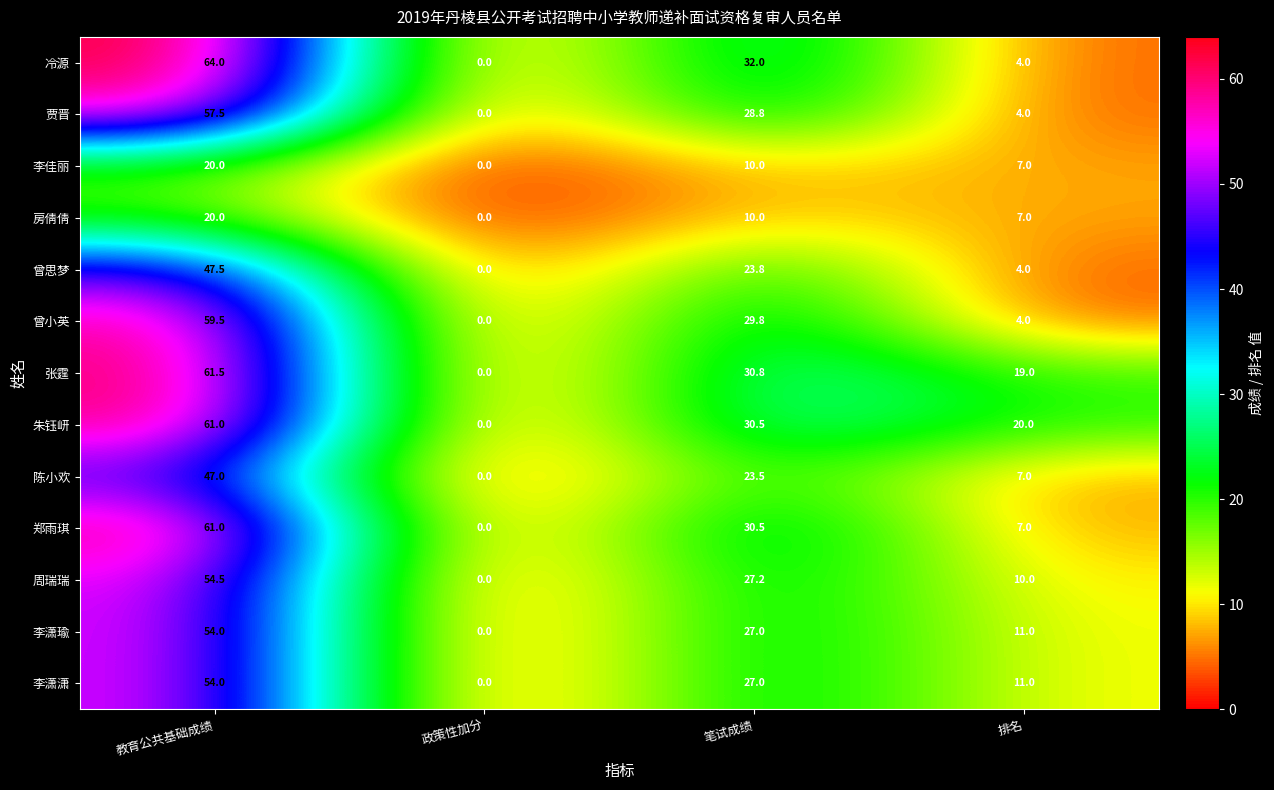

What is the greatest value displayed?

64.0